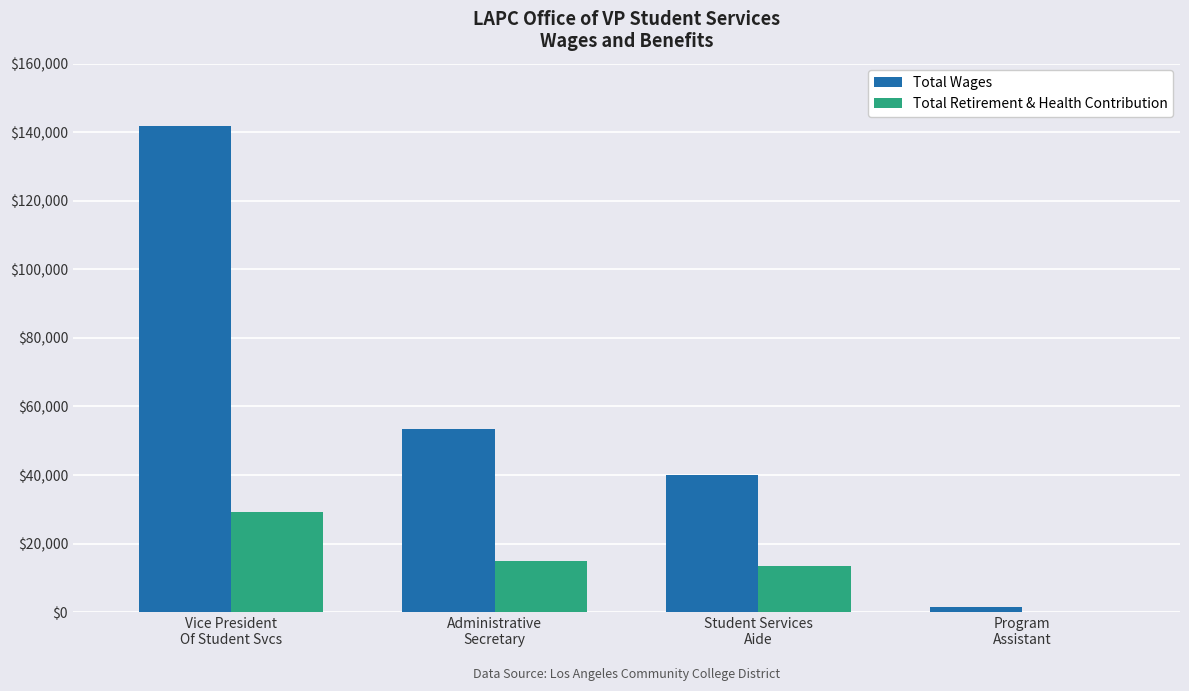

What is the maximum value shown in the chart?

141709